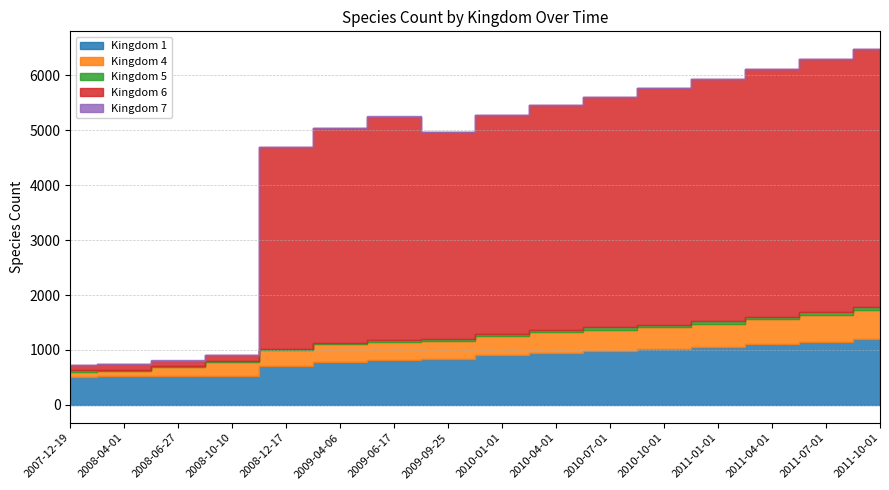

How many lines are shown in the chart?

5